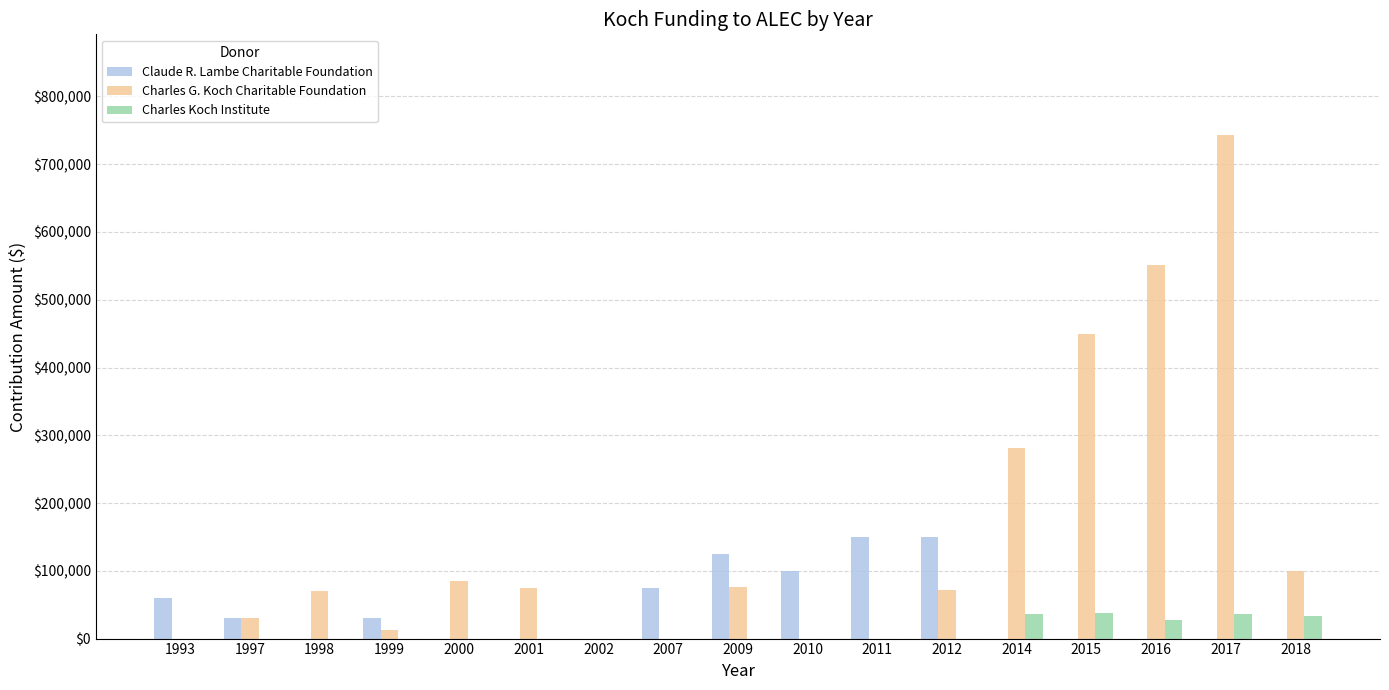

At which category is the sum across all series the highest?

2017